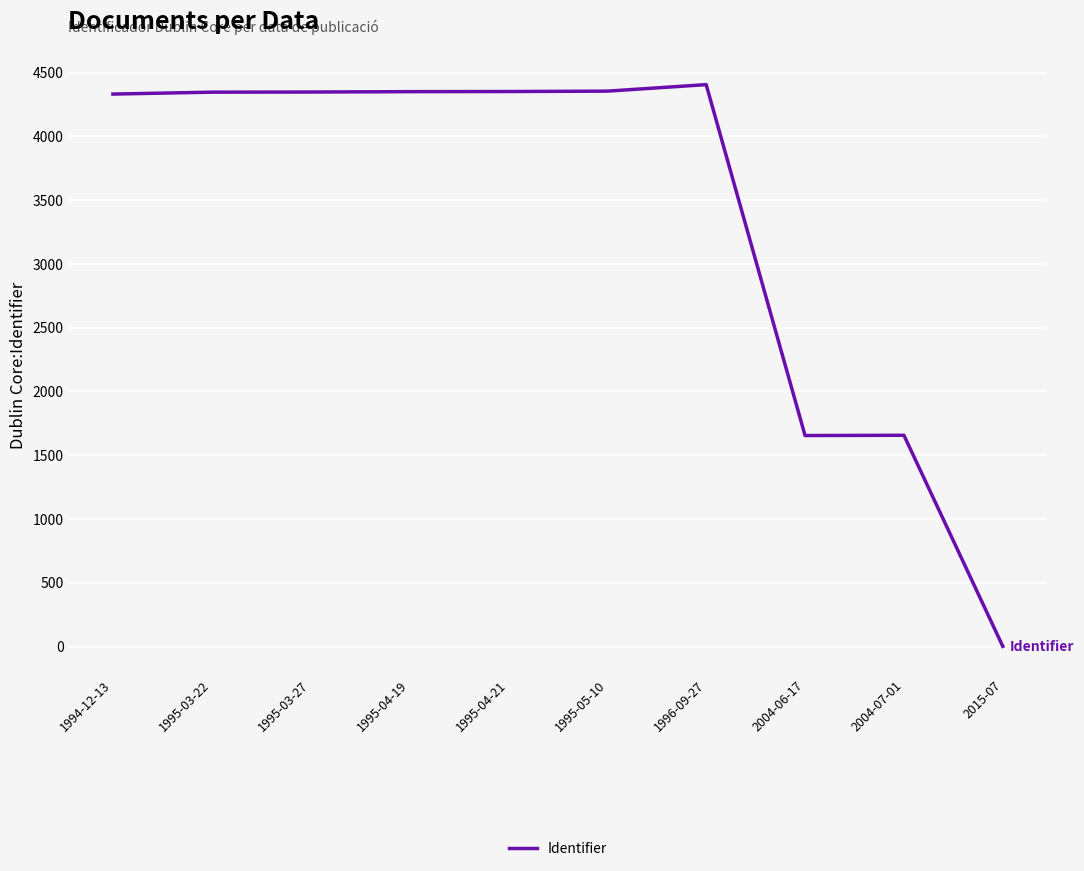

The value at 2004-07-01 is 2697. True or false?

False